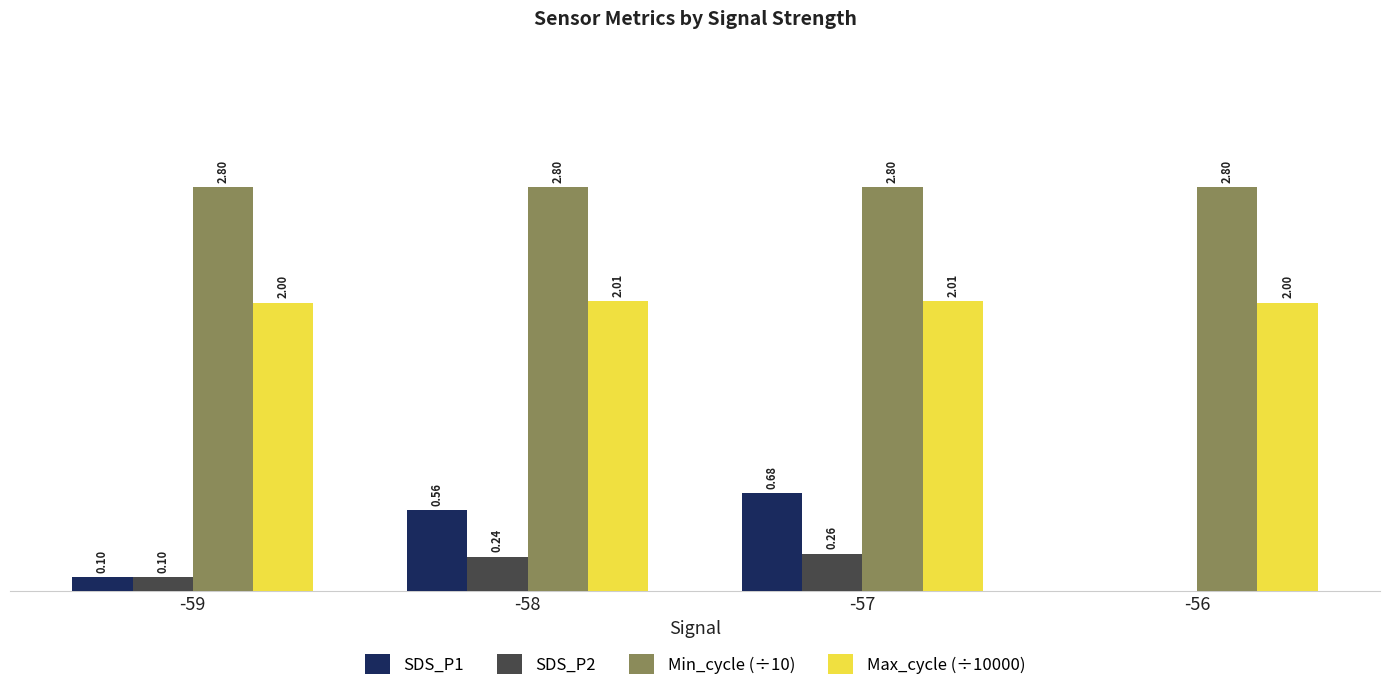

Which series has the largest total across all categories?

Min_cycle (÷10)